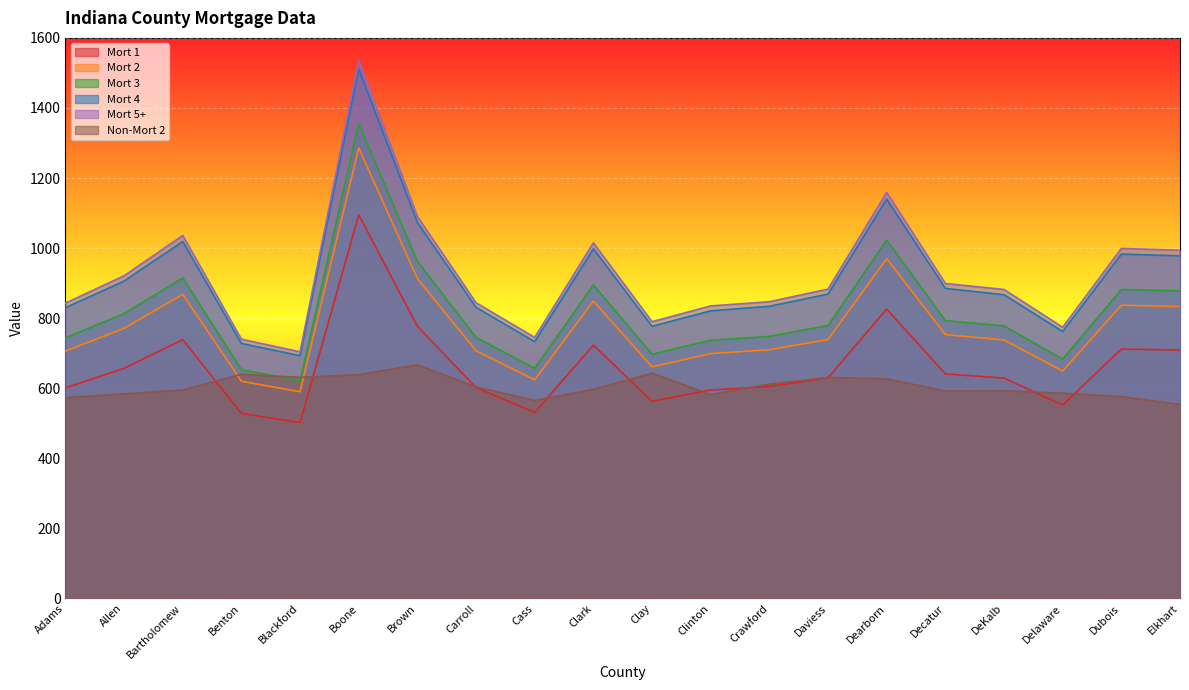

True or false: Mort 4 and Mort 5+ intersect in this chart.

False